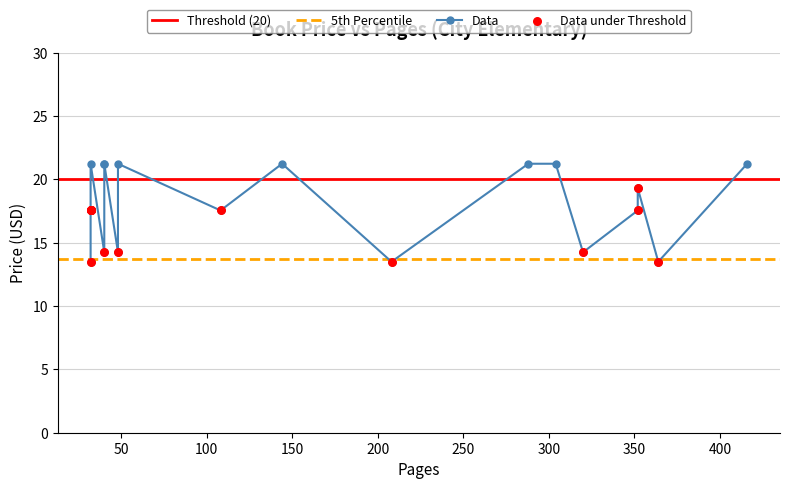

What is the change in value from 108 to 32?

-4.1